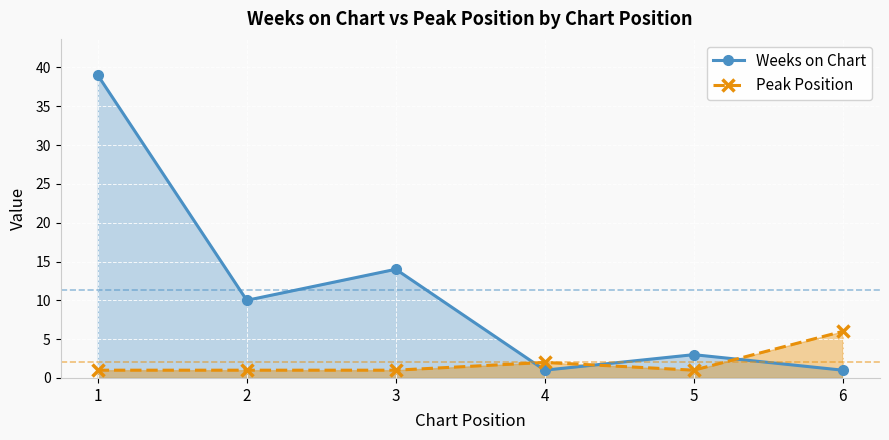

What is the minimum value shown in the chart?

1